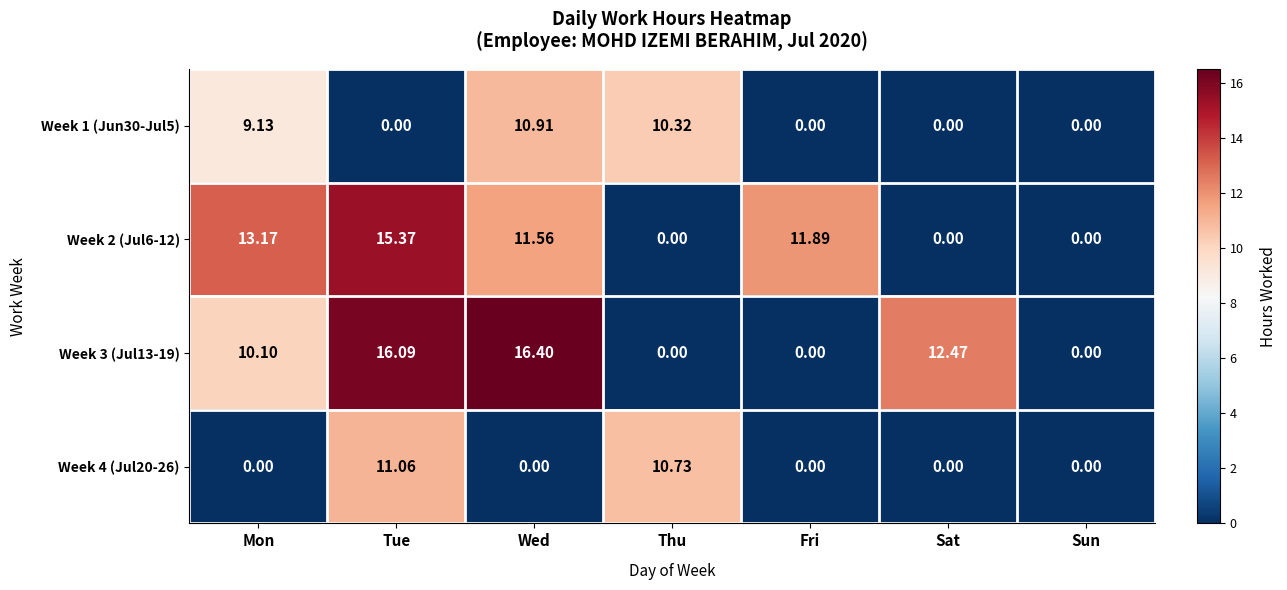

At how many categories does at least one series exceed 1?

6